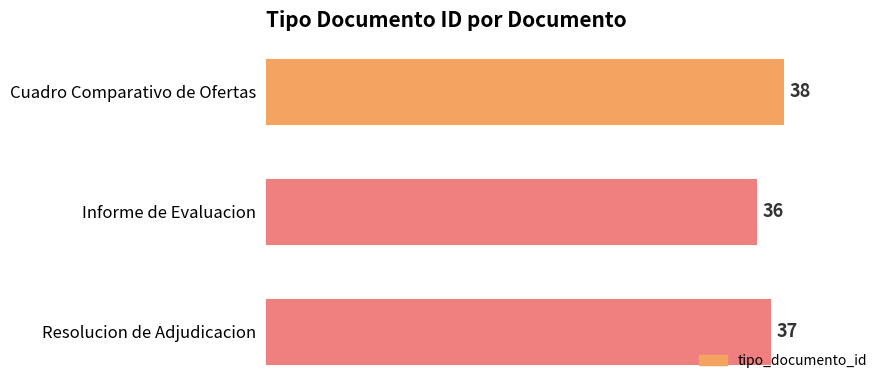

Does the chart contain stacked bars?

No